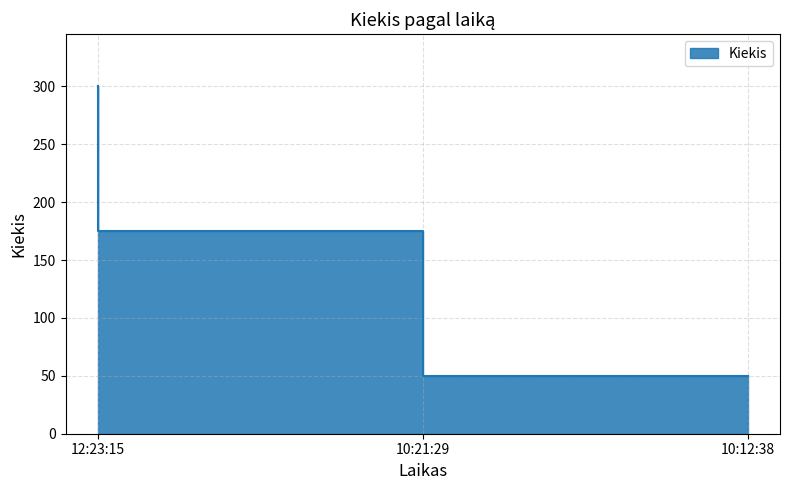

Does the chart have visible grid lines?

Yes